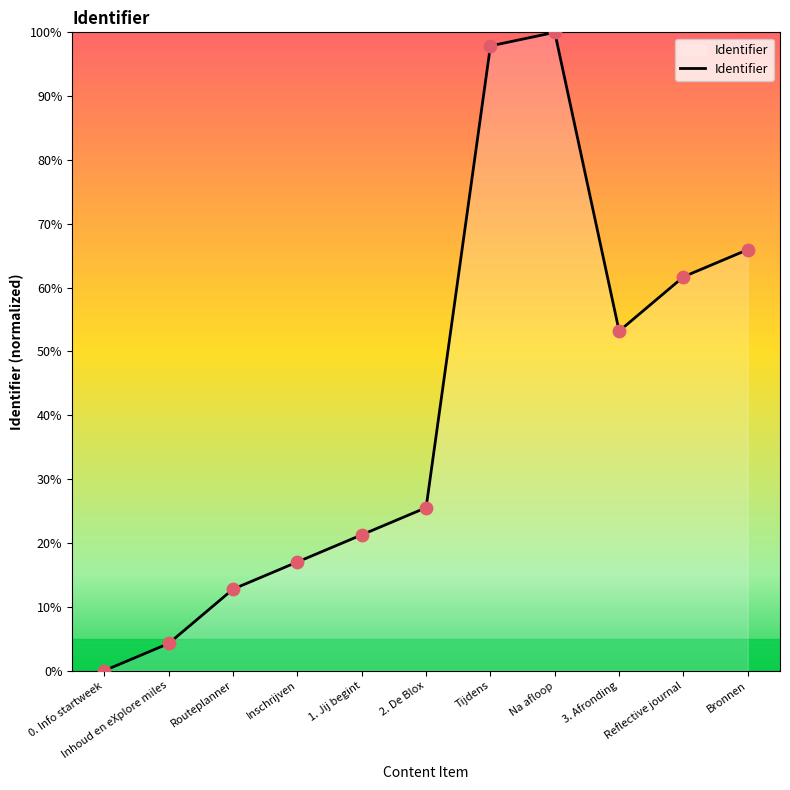

Which has a higher value, Routeplanner or Bronnen?

Bronnen